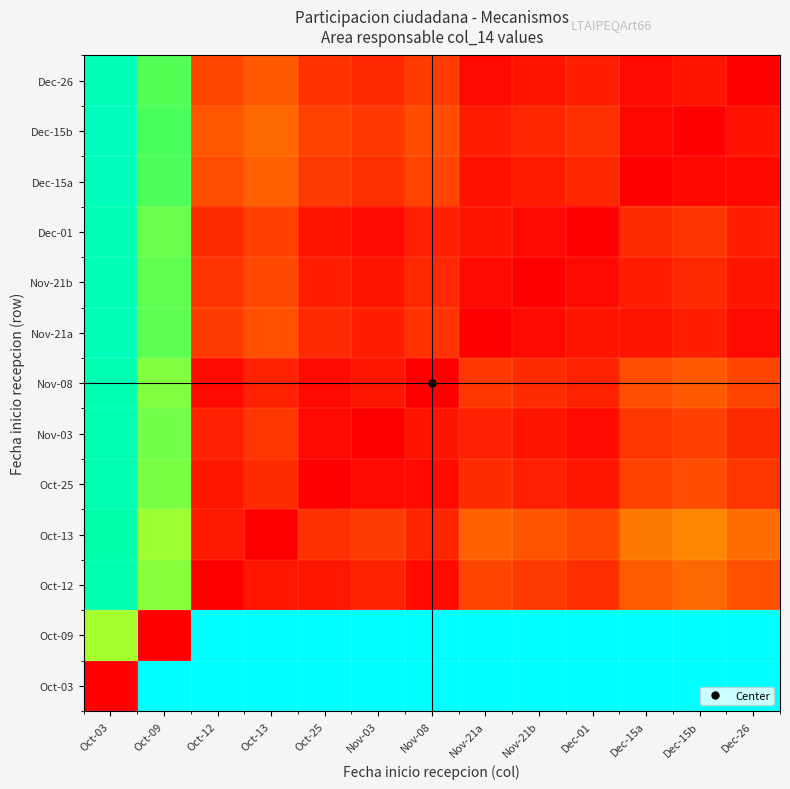

At which category is the sum across all series the highest?

Oct-03